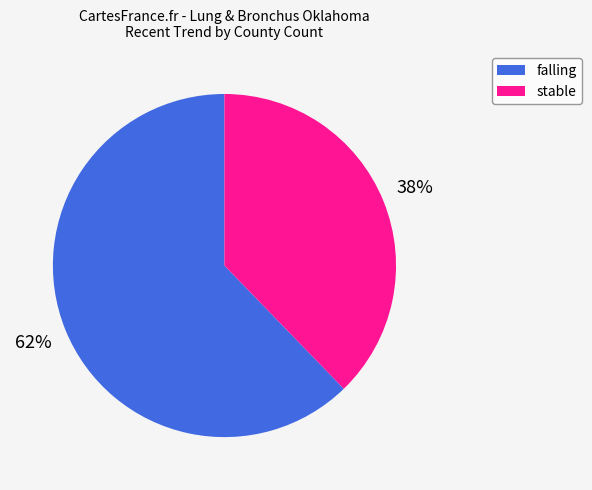

Does falling represent more than half of the total?

Yes